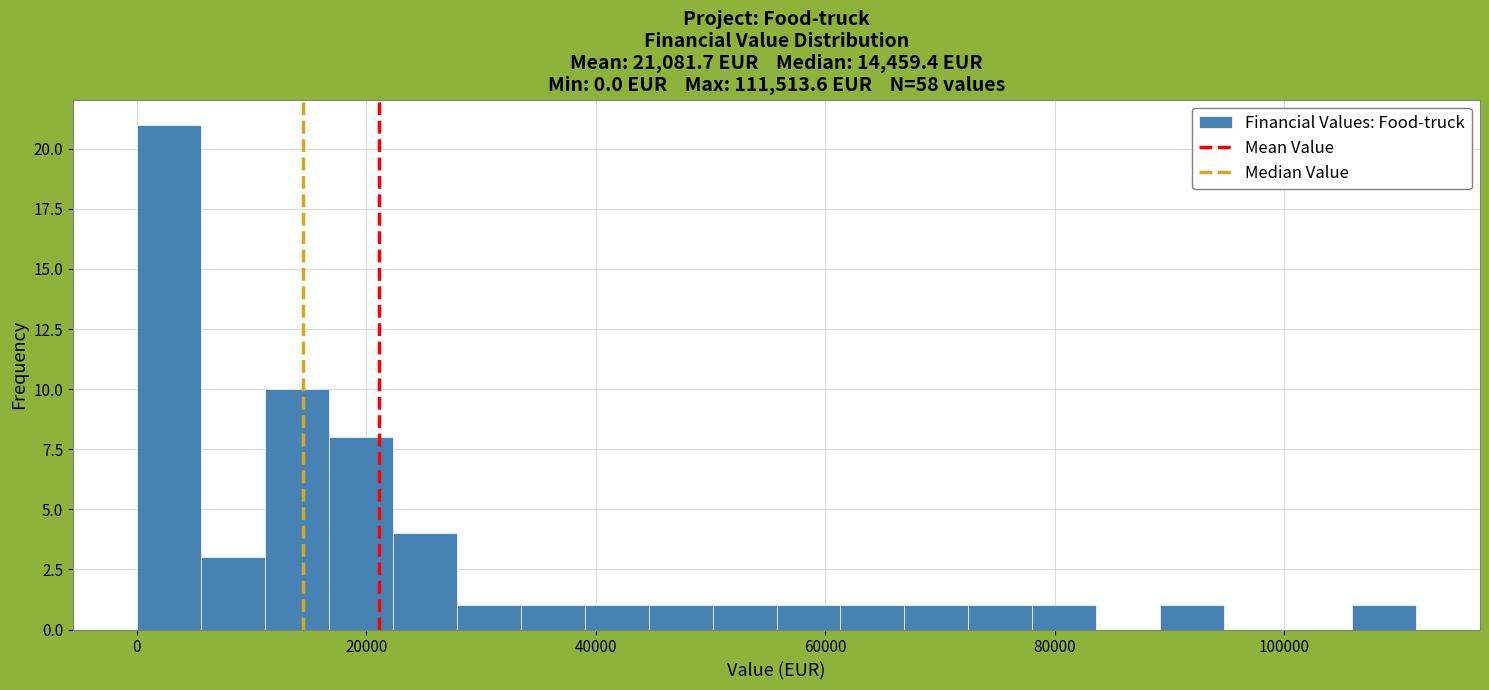

Around what value on the x-axis is the tallest bar? Give the approximate position of its centre, as read against the axis.

2000